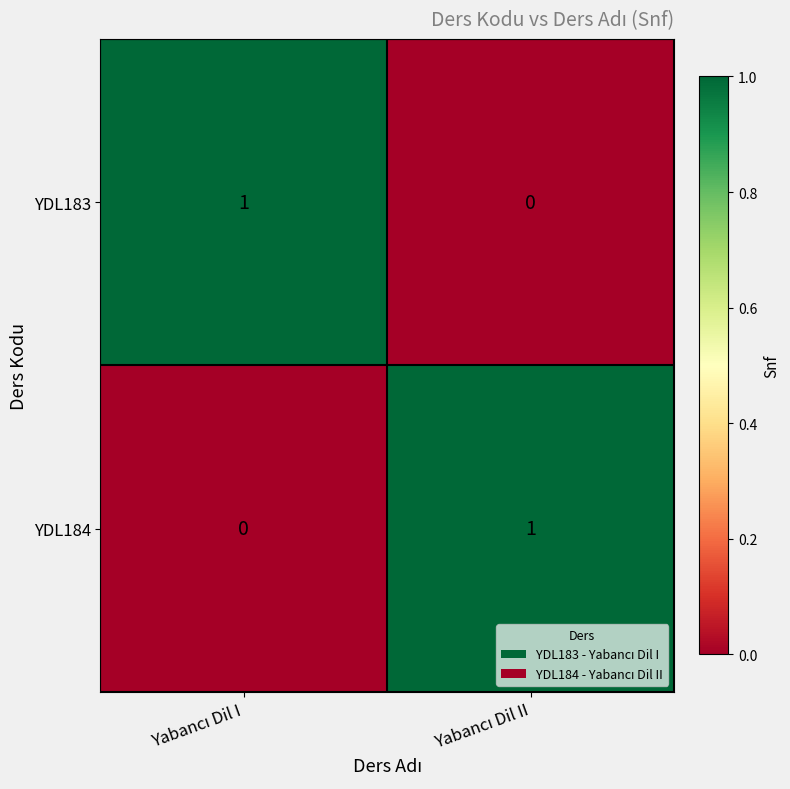

Reading left to right, list all the values displayed in this chart.

YDL183: 1	0
YDL184: 0	1